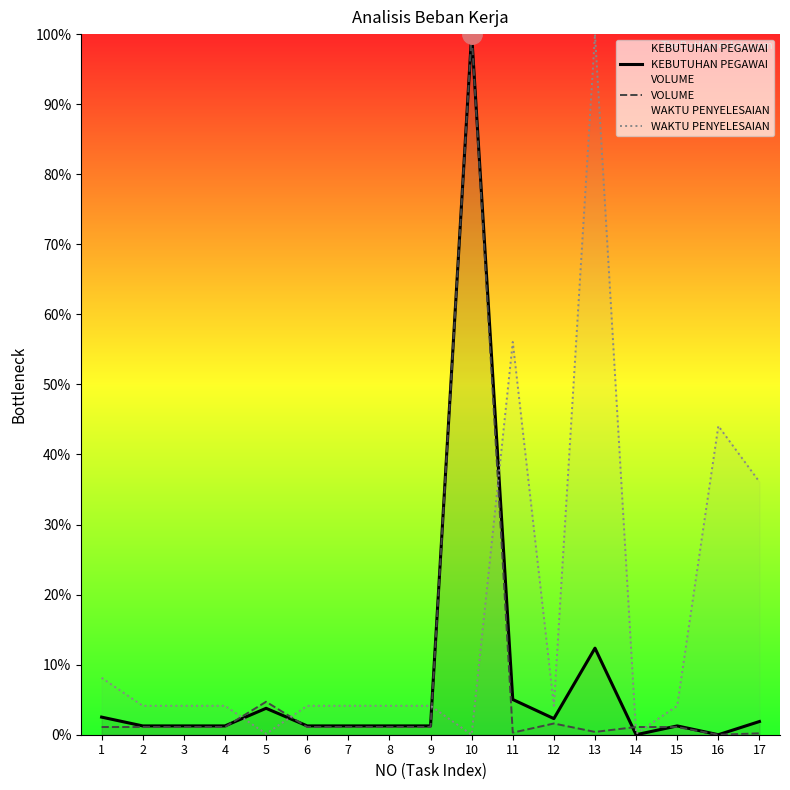

Where is the first local maximum for VOLUME?

5